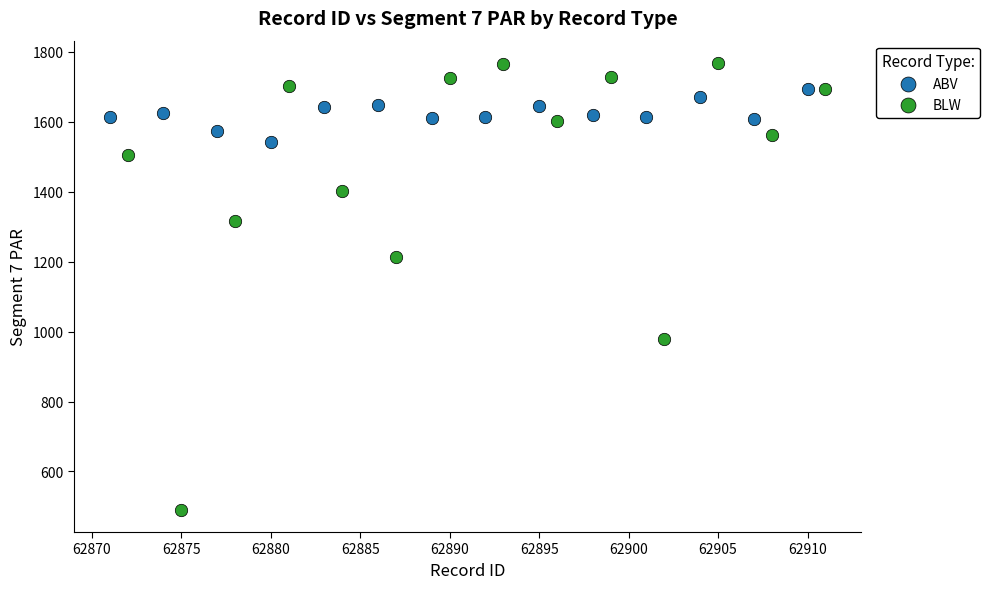

Which series reaches the minimum Y coordinate?

BLW